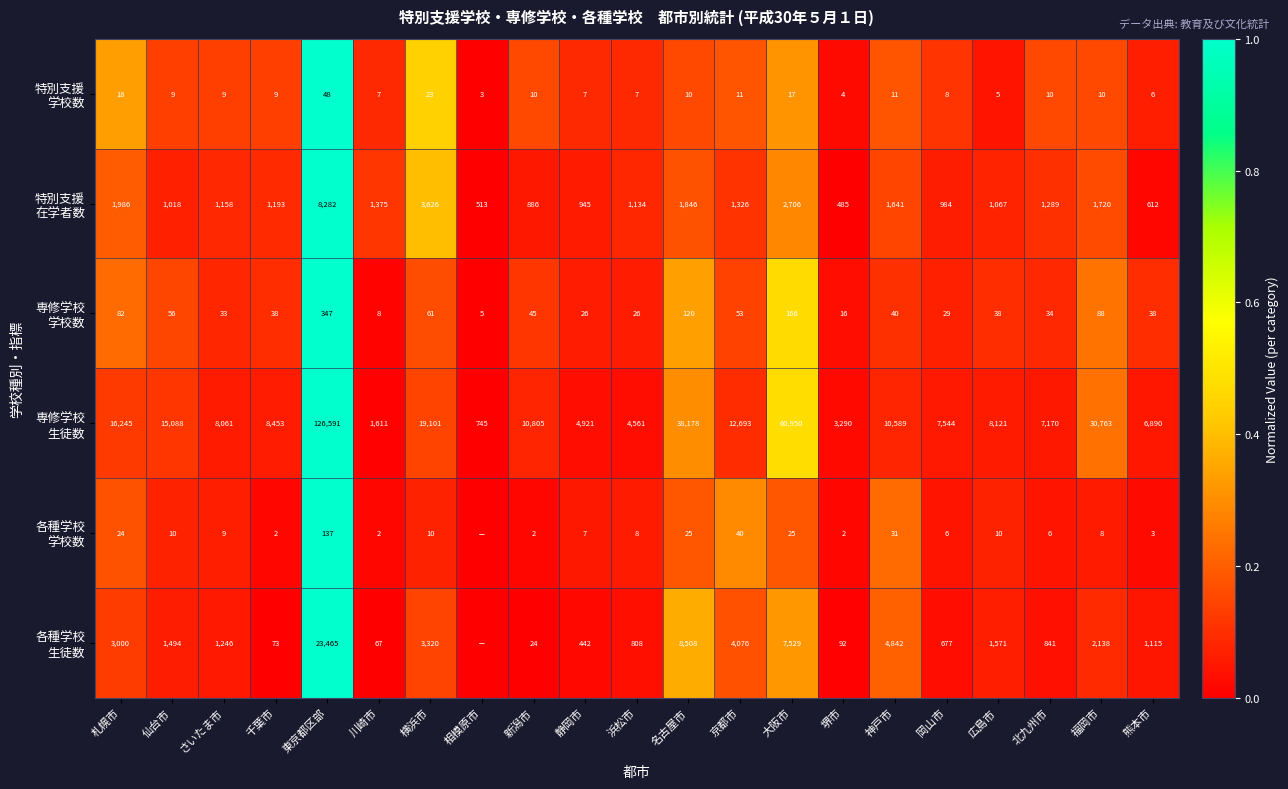

What is the difference between the highest and lowest values at 神戸市?

10578